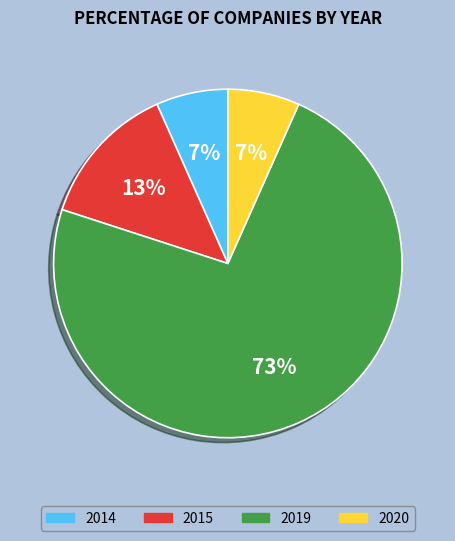

Which has a higher value, 2015 or 2020?

2015